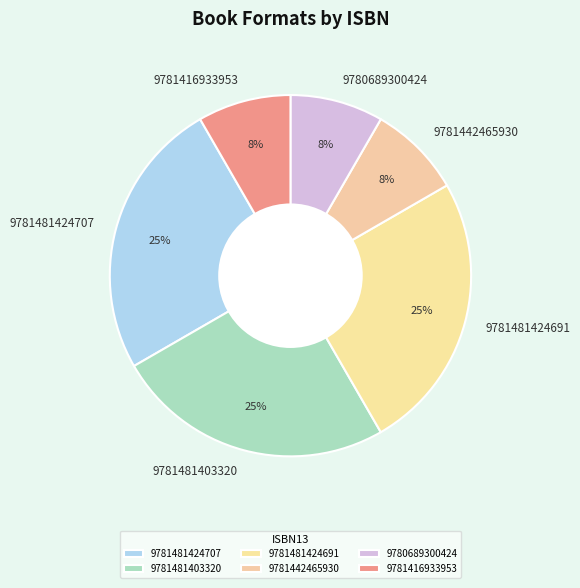

Which has a higher value, 9781481403320 or 9781416933953?

9781481403320